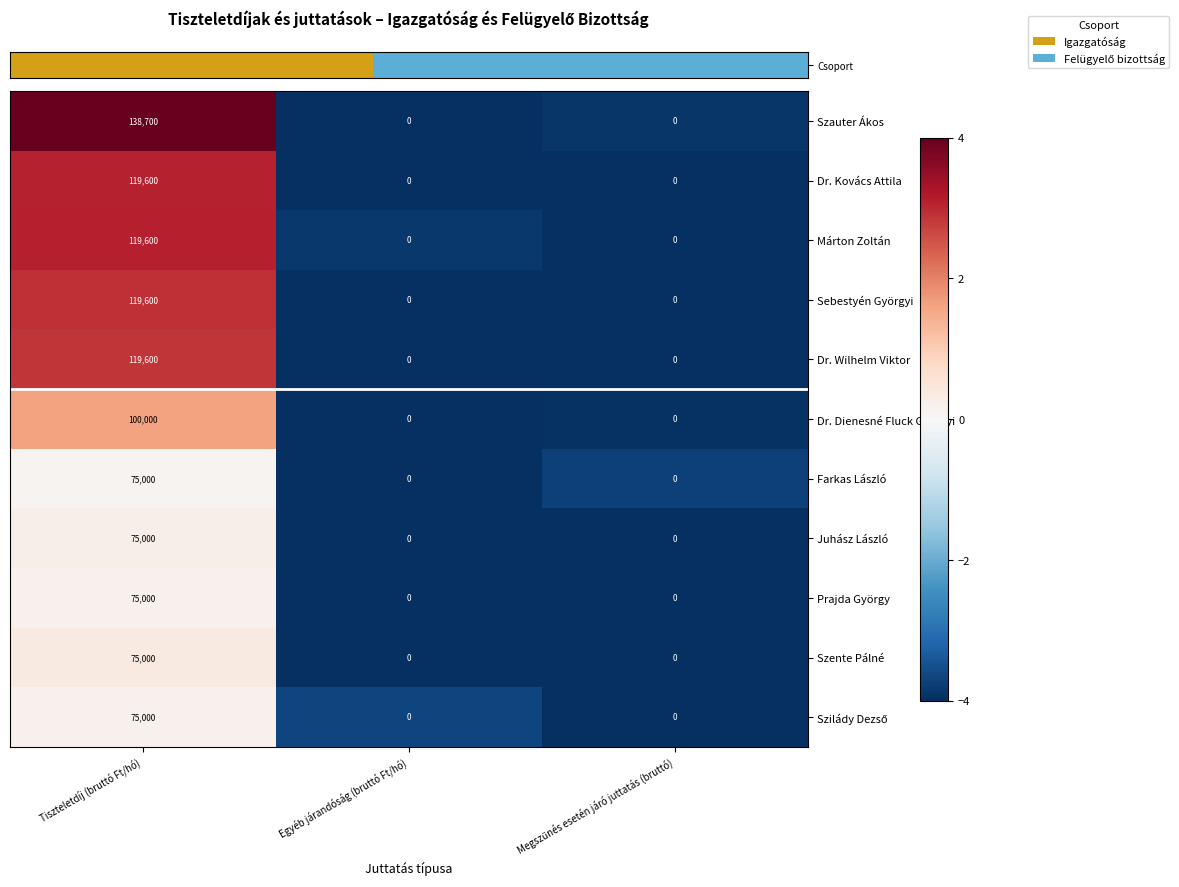

How many distinct data groups are displayed?

11